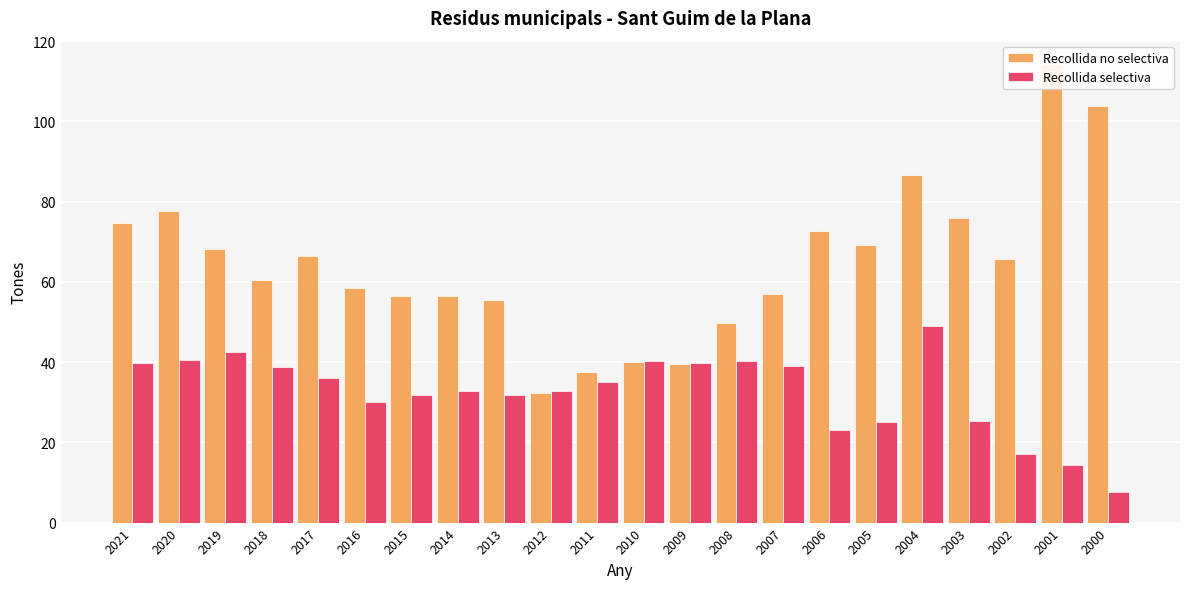

What is the average value of the Recollida selectiva series?

32.4